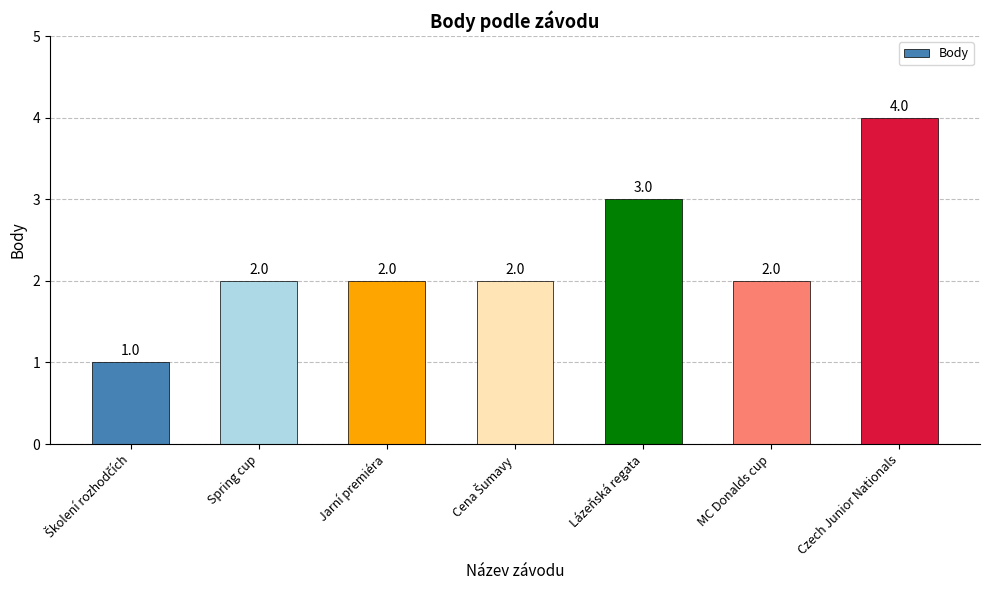

True or false: the data shows 3 at Lázeňská regata.

True